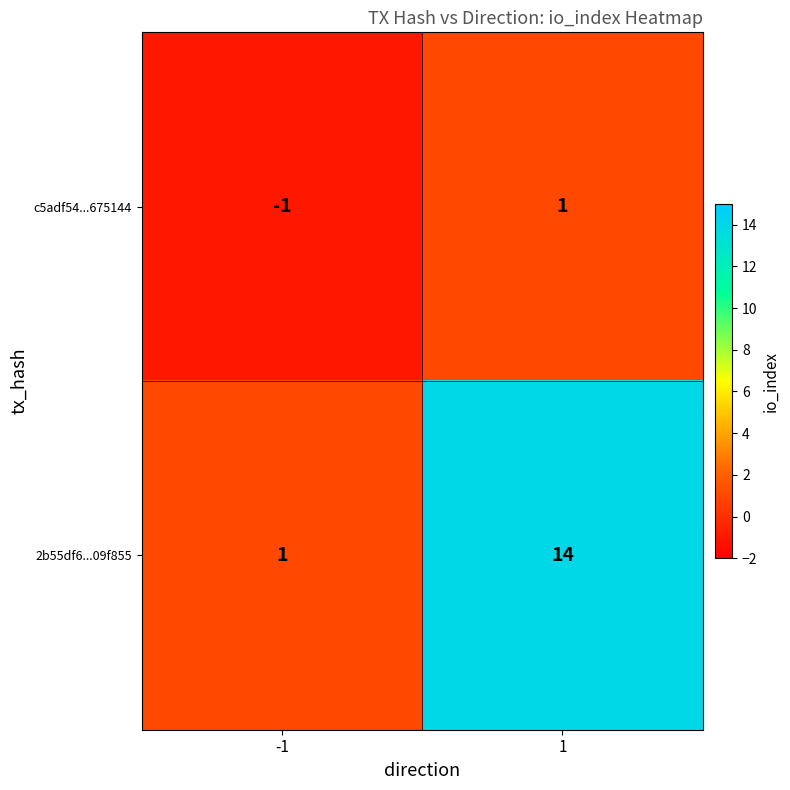

Is it true that c5adf54...675144 equals 1 at 1?

True